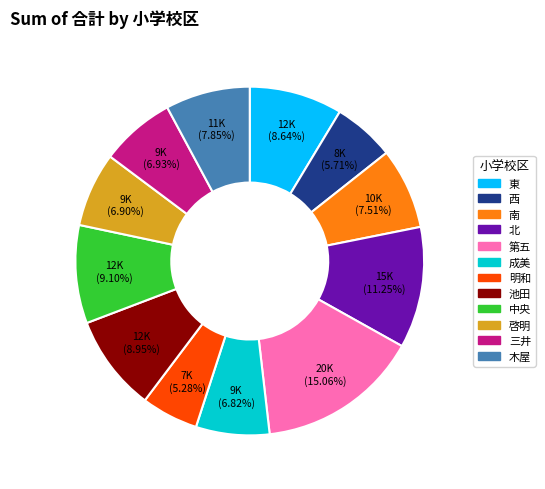

The 西 slice represents 6% of the pie. True or false?

True